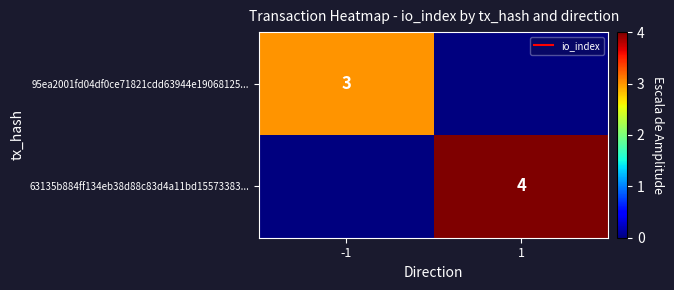

What is the approximate value of 95ea2001fd04df0ce71821cdd63944e19068125... at -1?

3